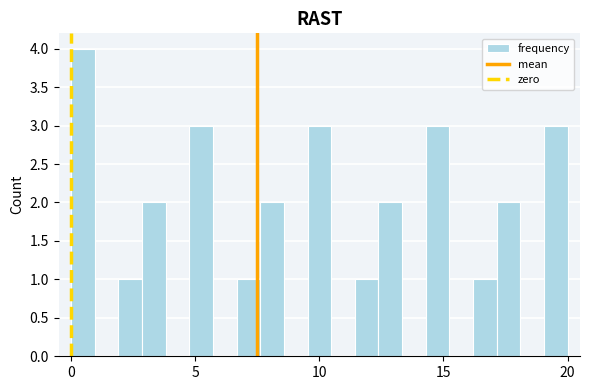

Read against the x-axis, roughly where is the centre of the tallest bar?

0.5